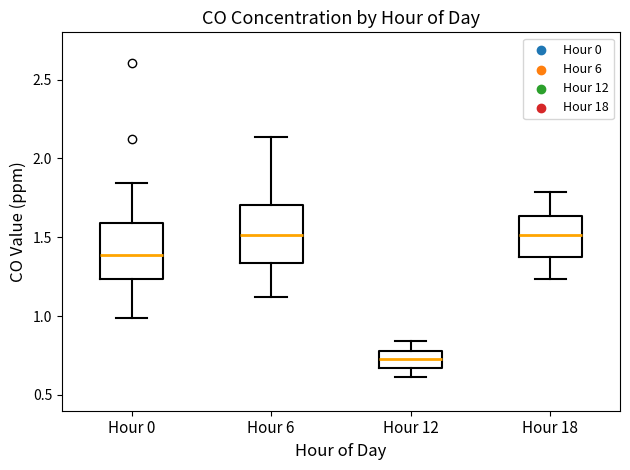

Which box's median line is the lowest?

Hour 12